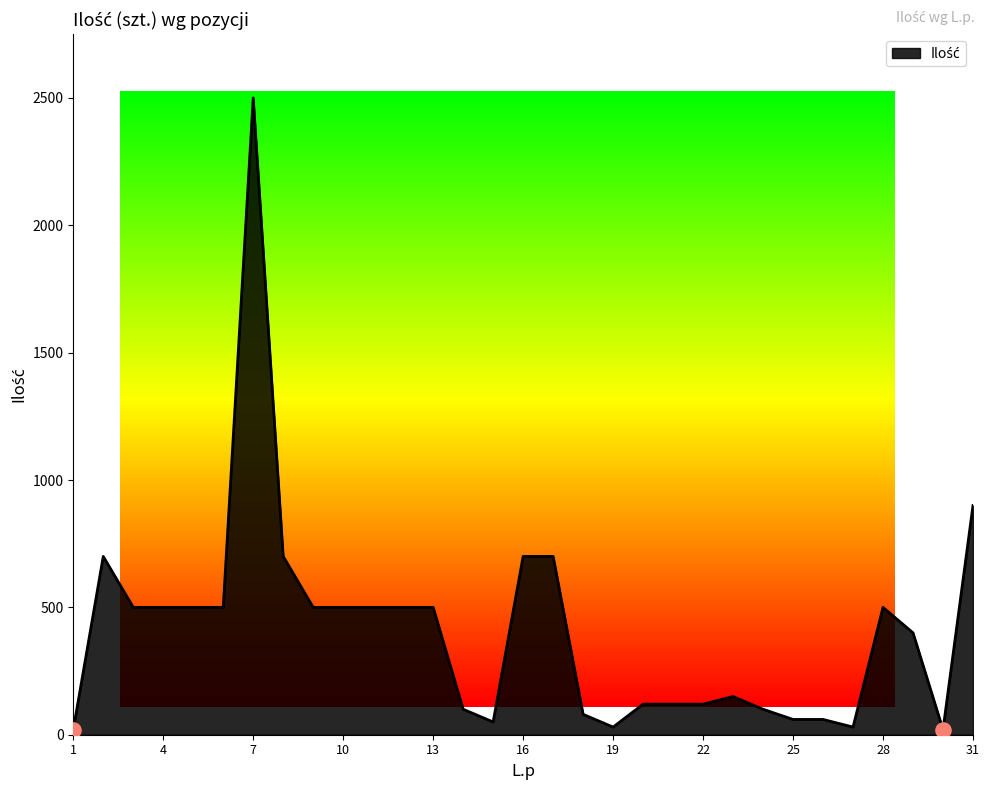

What is the greatest value displayed?

2500